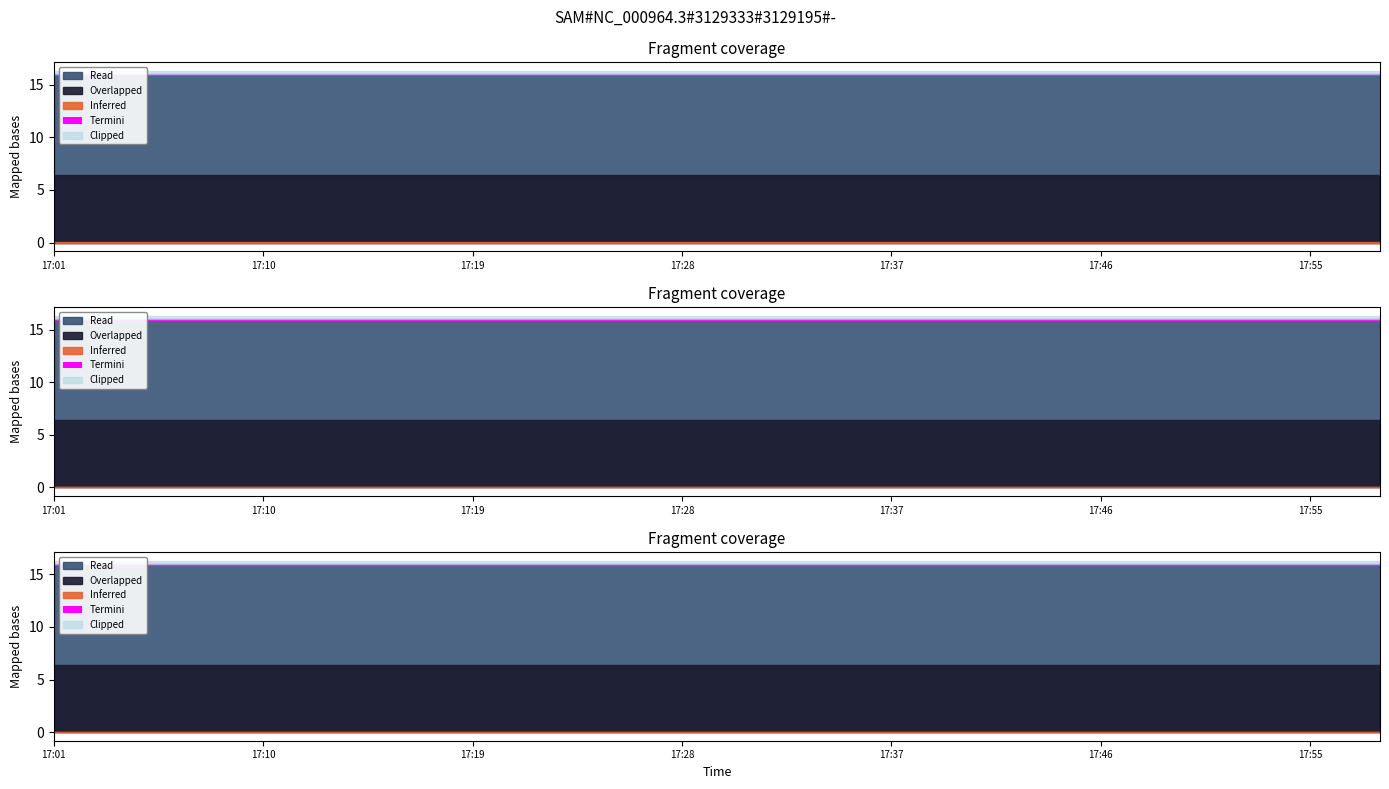

At which category is the sum across all series the highest?

17:01